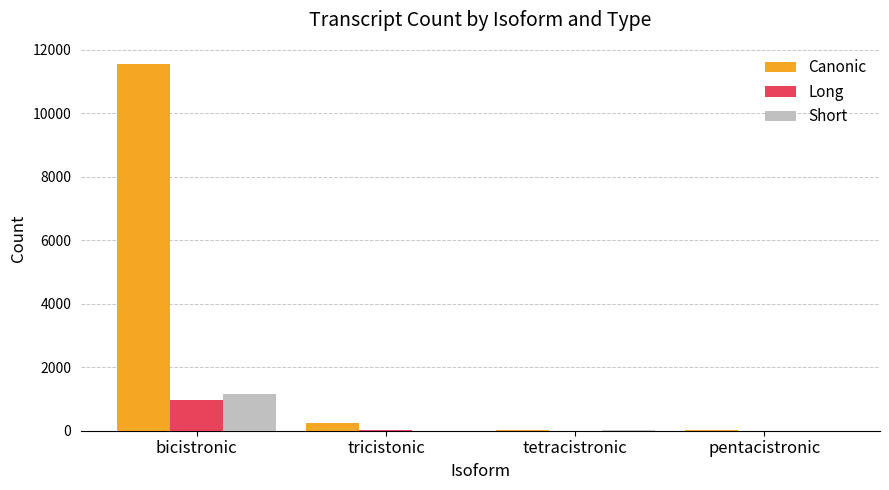

Are the bars grouped side by side (vs. stacked)?

Yes